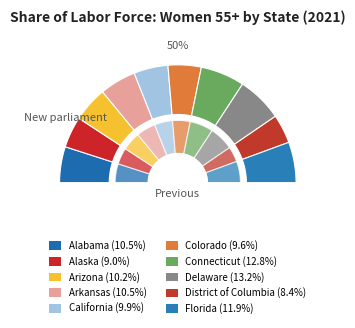

True or false: Arizona accounts for 23% of the total.

False